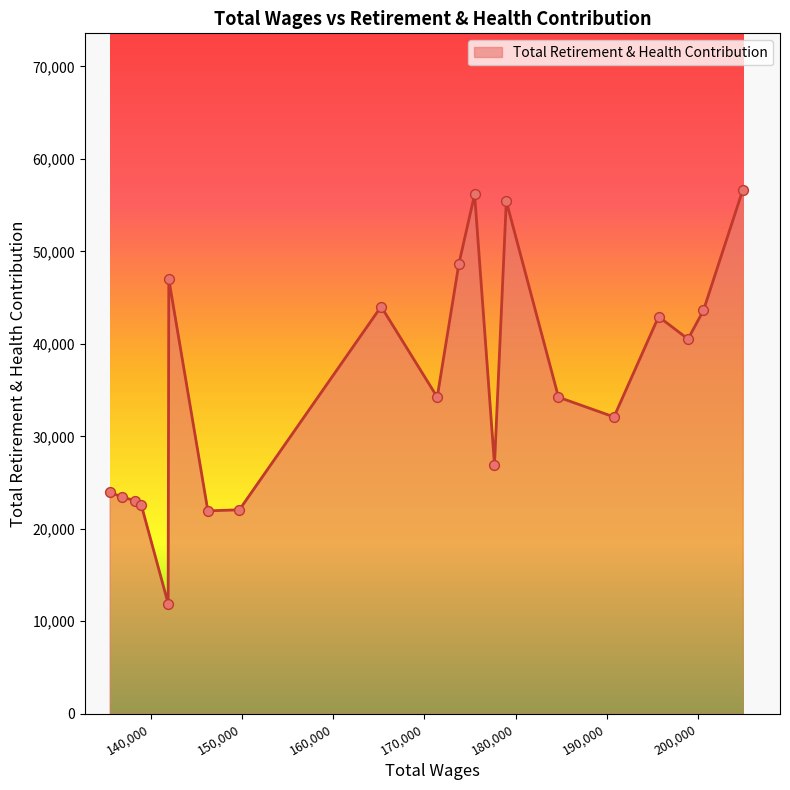

What is the difference between the maximum and minimum values?

44697